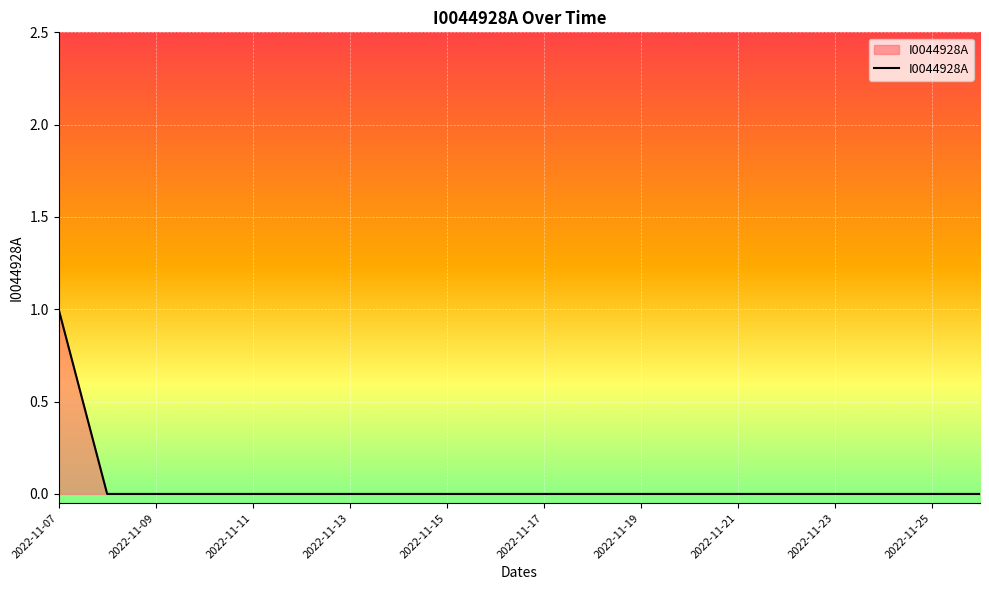

How many values are between 0 and 1?

20